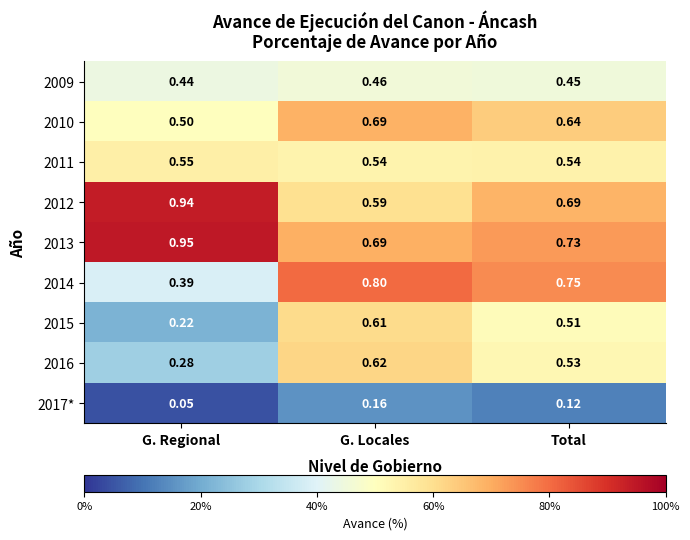

How many distinct data groups are displayed?

9